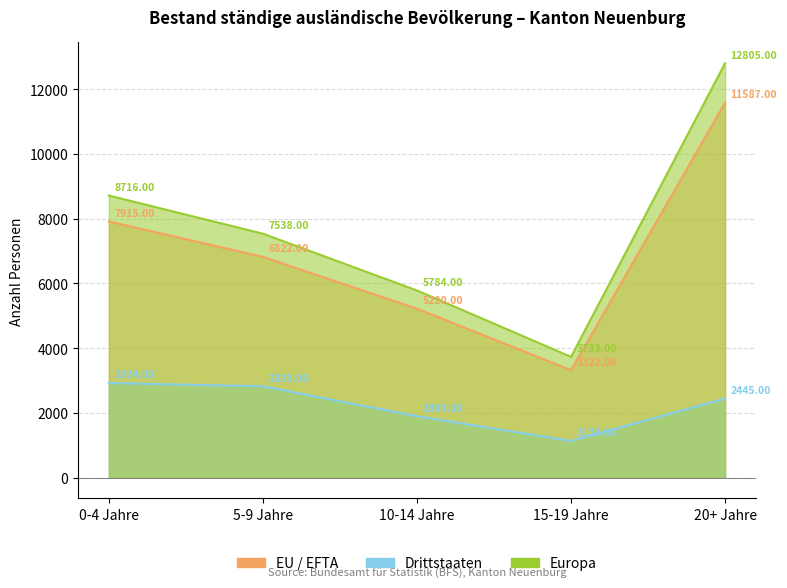

What is the sum of the Europa values at 0-4 Jahre and 10-14 Jahre?

14500